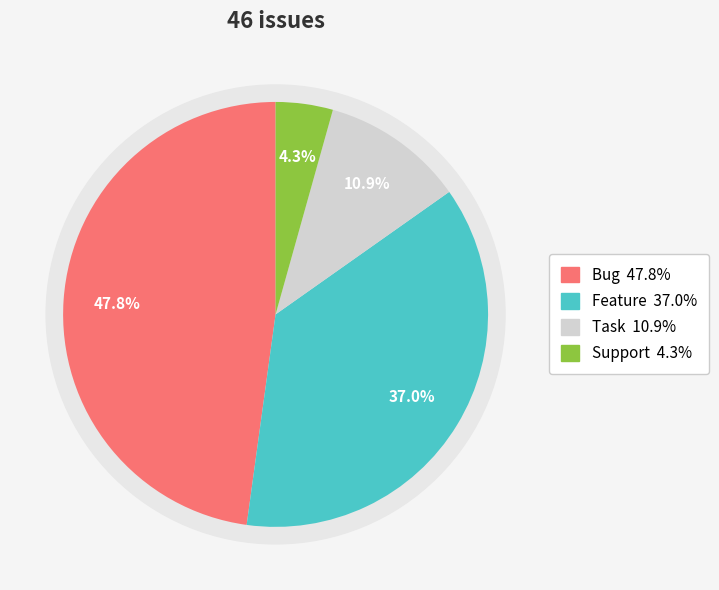

To the nearest percent, what is the difference between the largest and smallest slice percentages?

43%